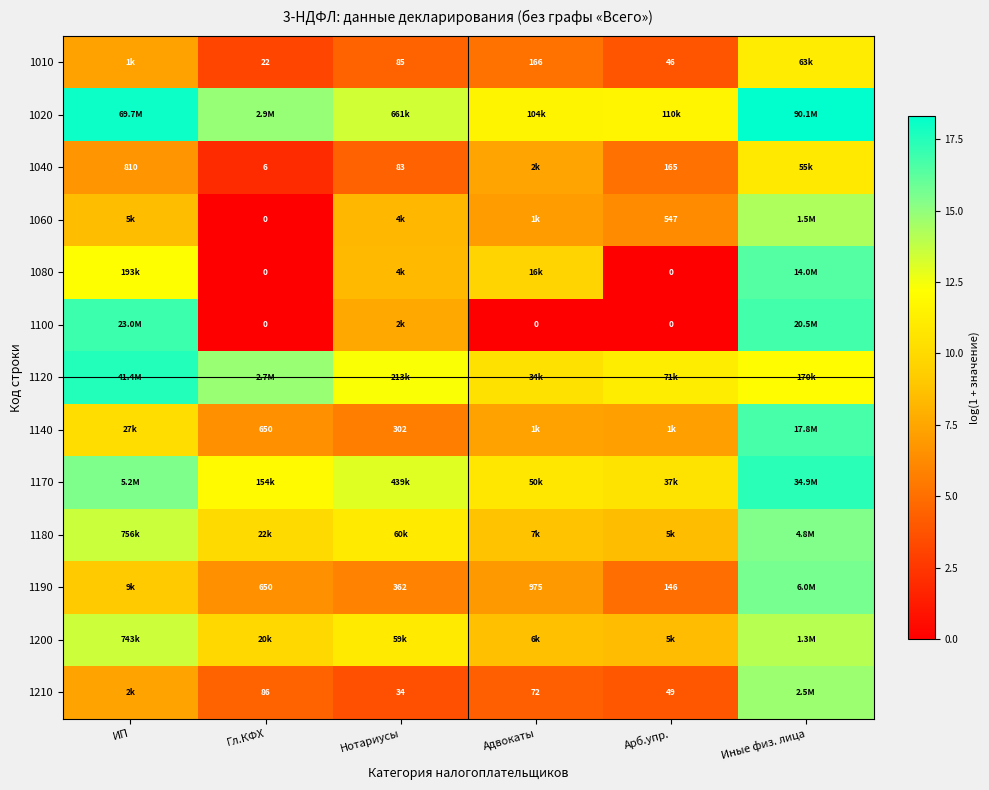

True or false: 1200 has a value of 18.6 at ИП.

False